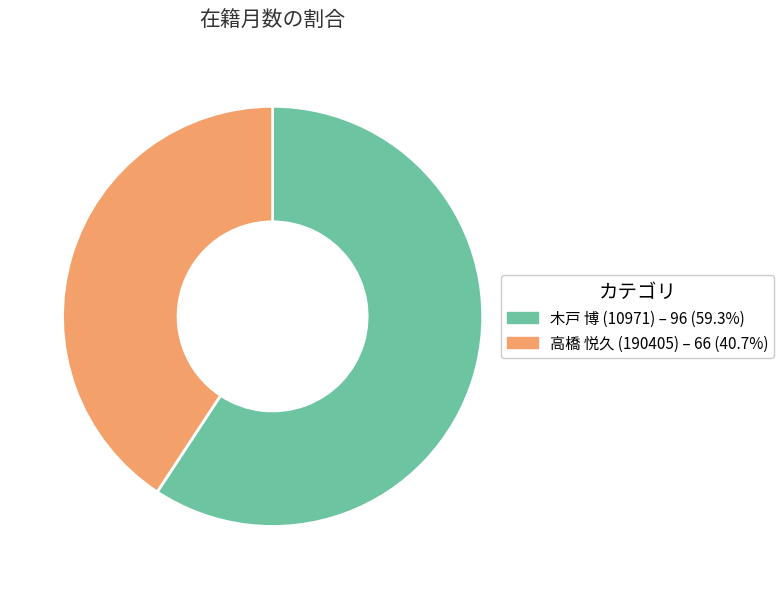

Rank the categories by value from highest to lowest.

木戸 博 (10971), 高橋 悦久 (190405)